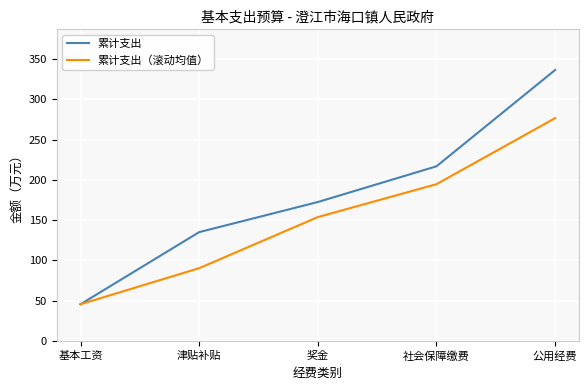

Which series has the largest total across all categories?

累计支出